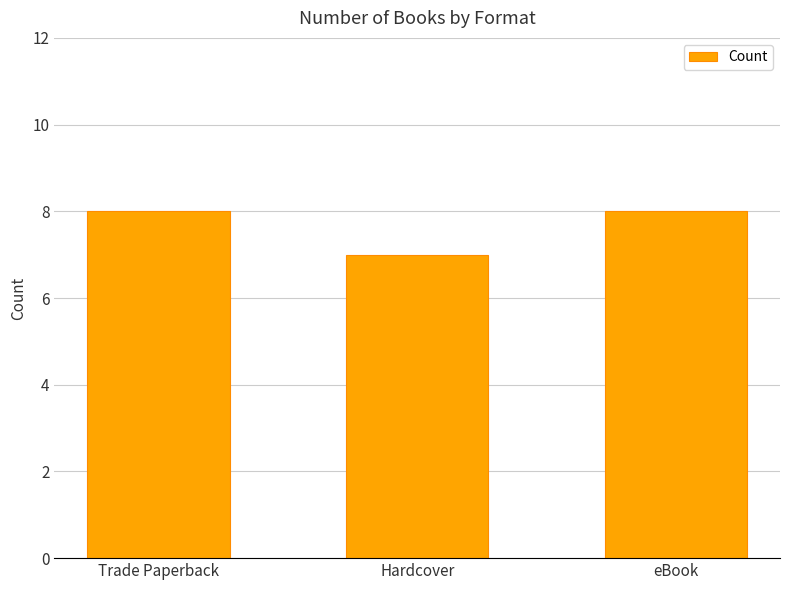

What is the label of the 3rd bar from the left?

eBook